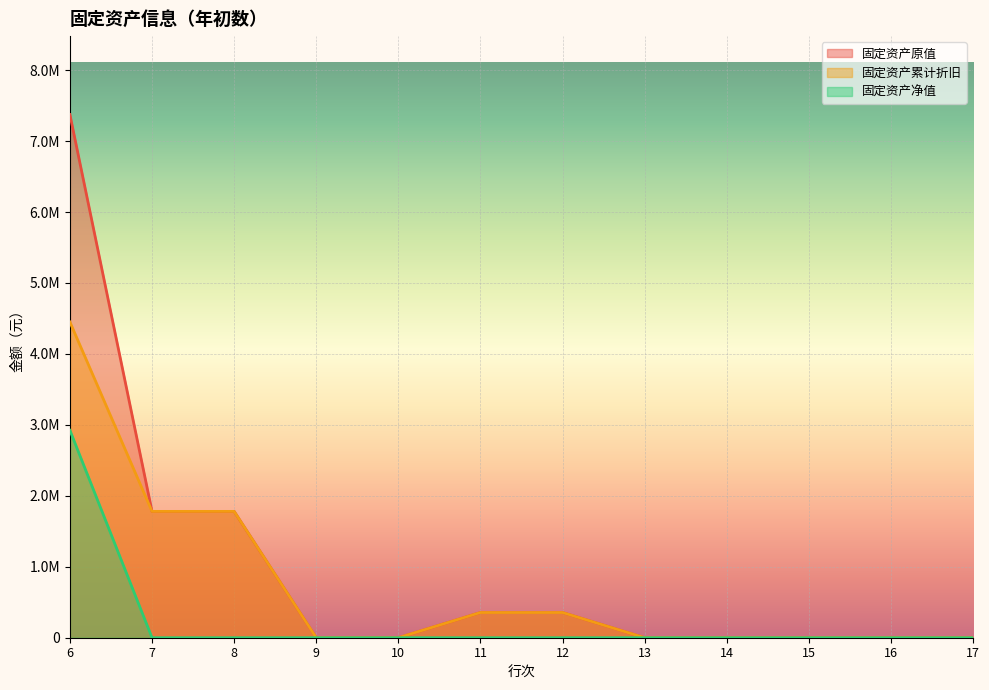

What is the maximum value shown in the chart?

7373023.6